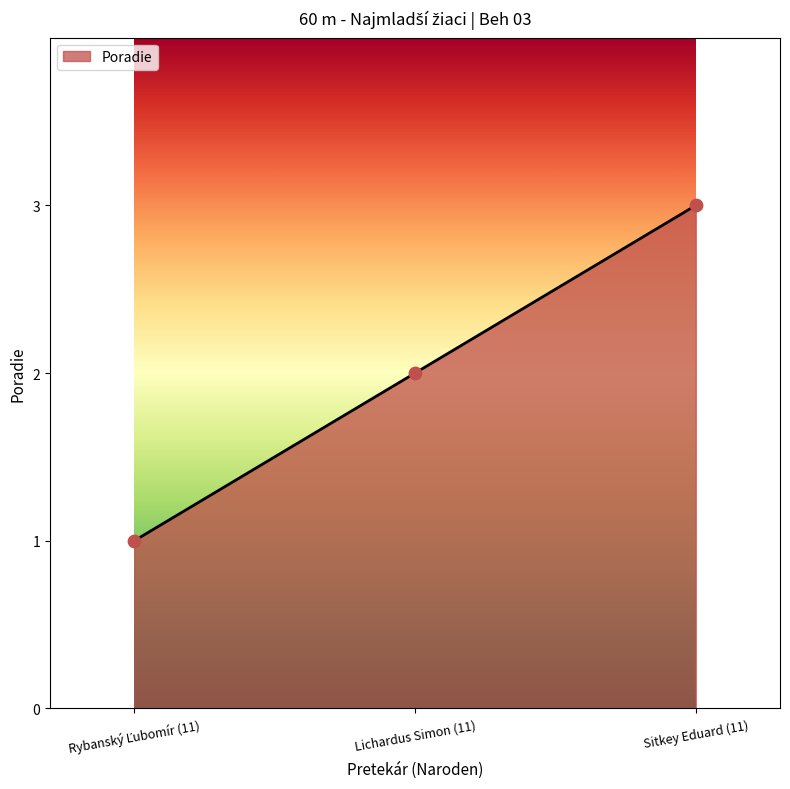

Between Lichardus Simon (11) and Sitkey Eduard (11), which is larger?

Sitkey Eduard (11)